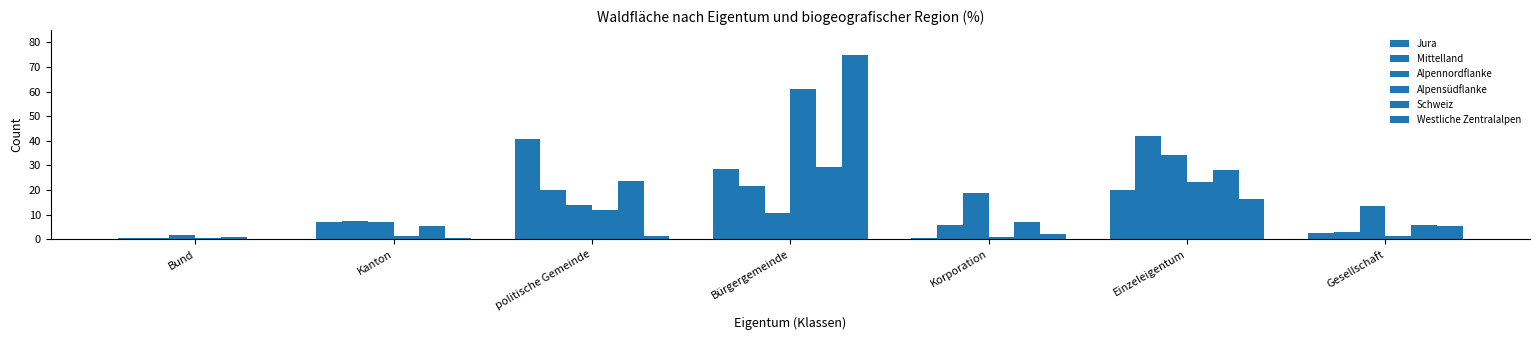

The Alpensüdflanke series shows 38.1 at Einzeleigentum. True or false?

False